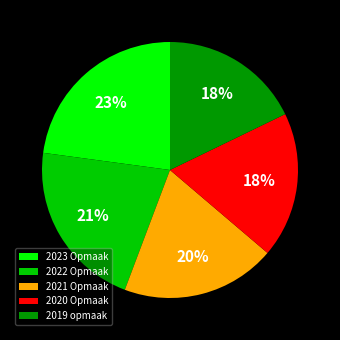

What is the ratio of the value at 2020 Opmaak to the value at 2022 Opmaak?

0.9